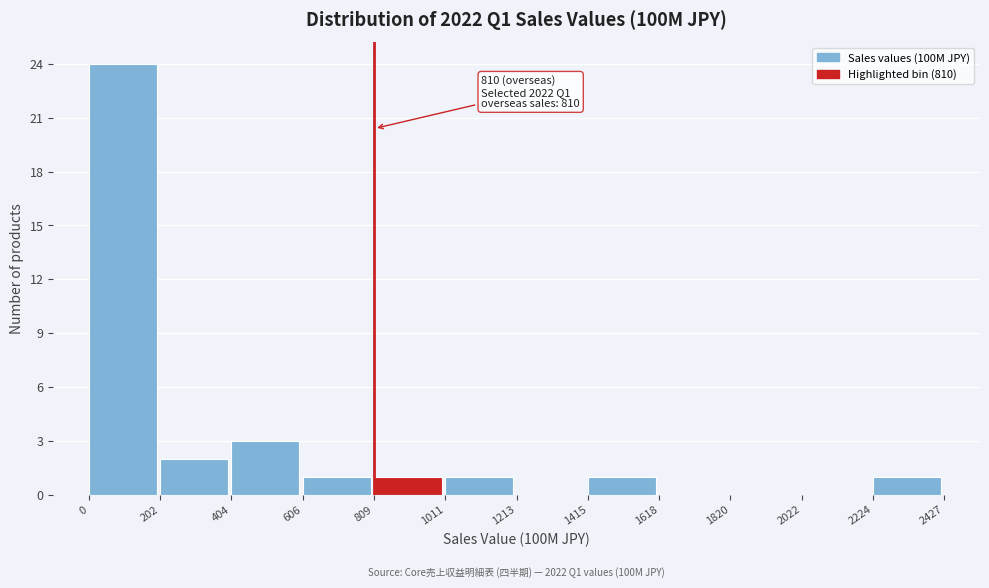

Over which range of the x-axis is the bar tallest?

0 to 202